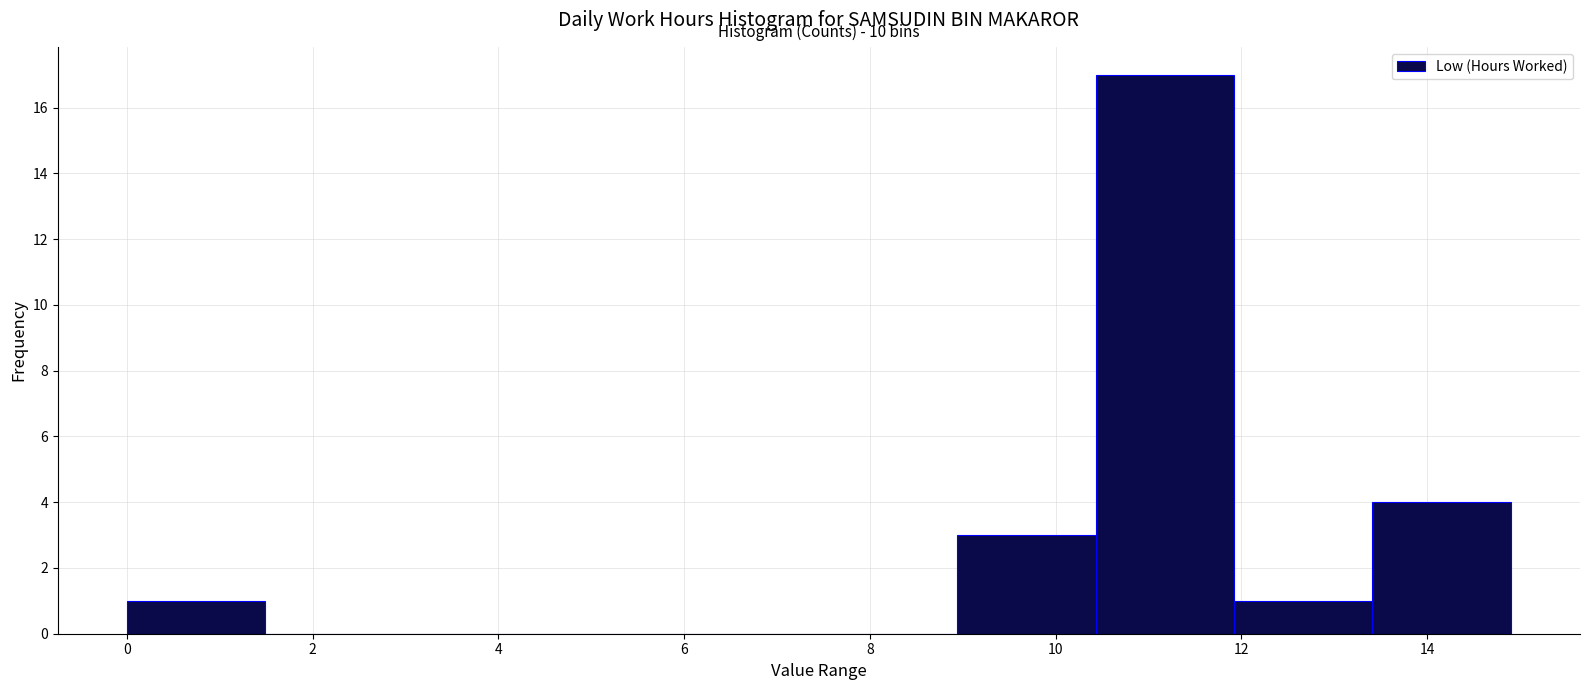

Over which range of the x-axis is the bar tallest?

10.4 to 12.0